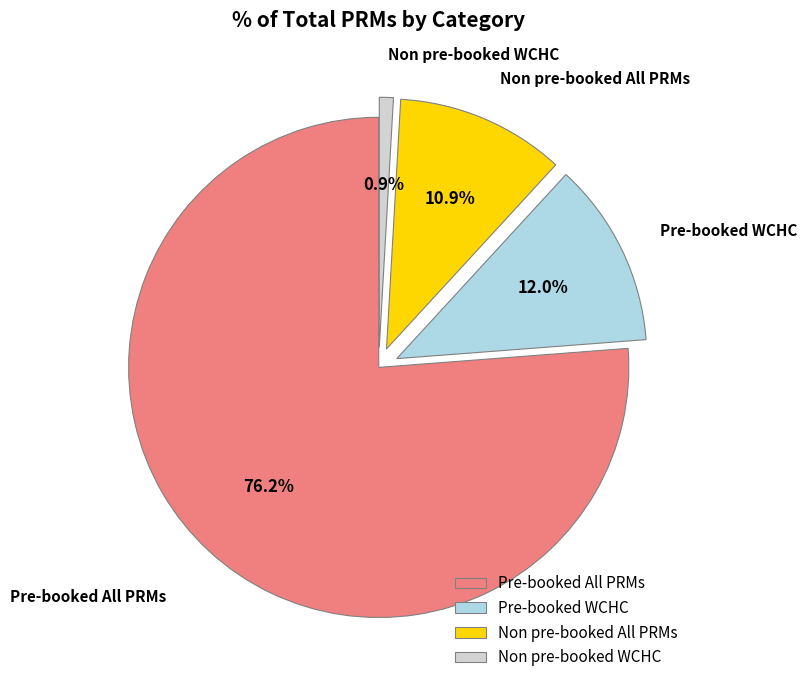

What percentage is the Pre-booked WCHC slice, to the nearest percent?

12%